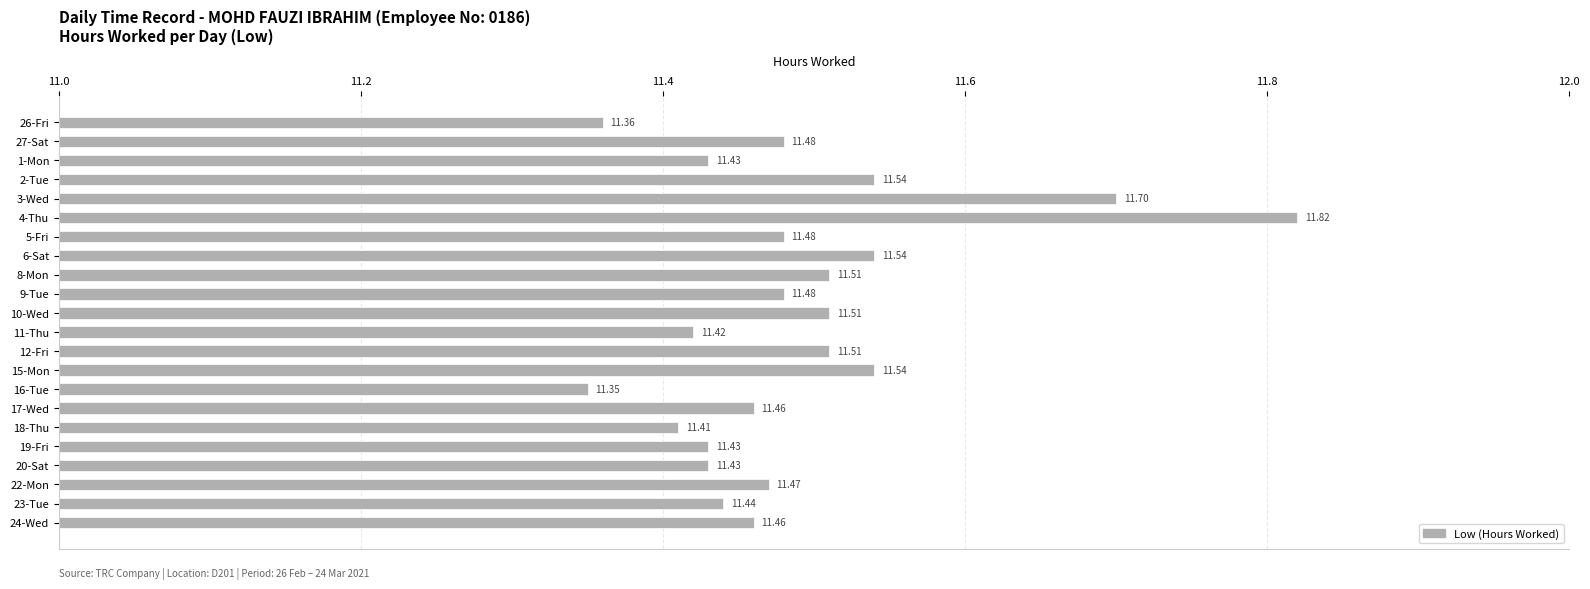

What is the sum of all values?

252.8